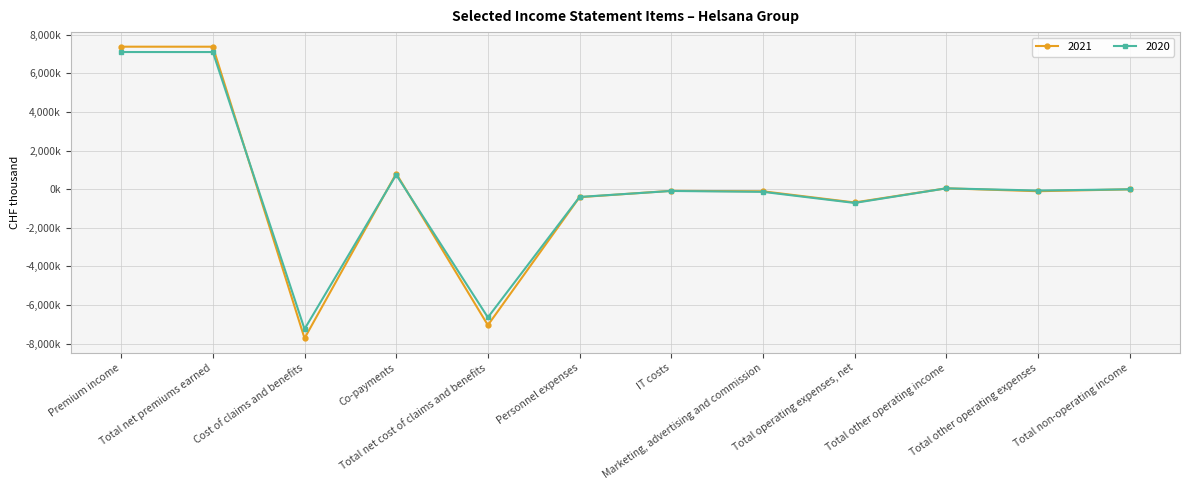

True or false: 2021 and 2020 cross at least once.

True